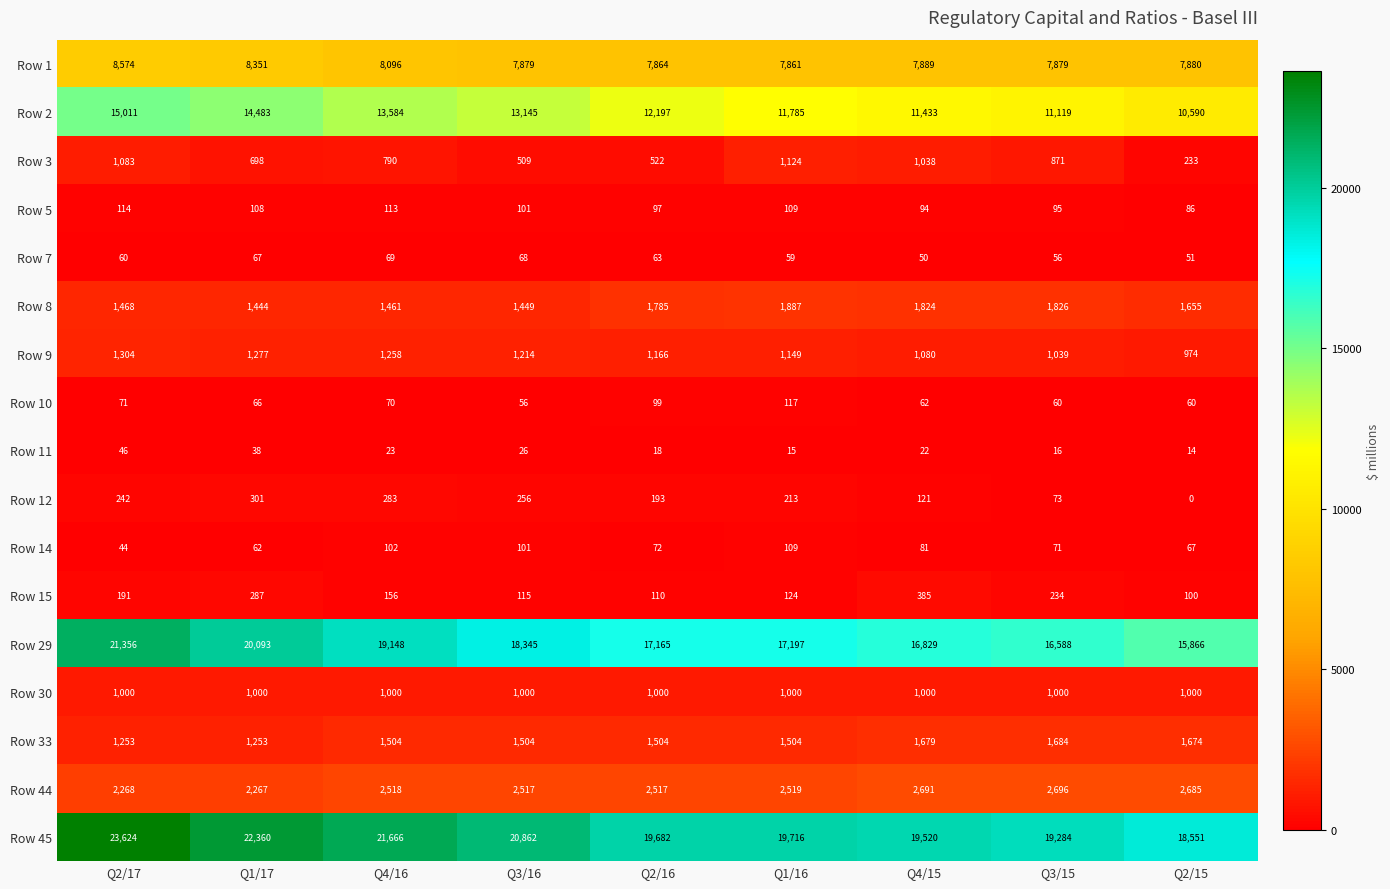

What is the total value across all series at Q4/16?

71841